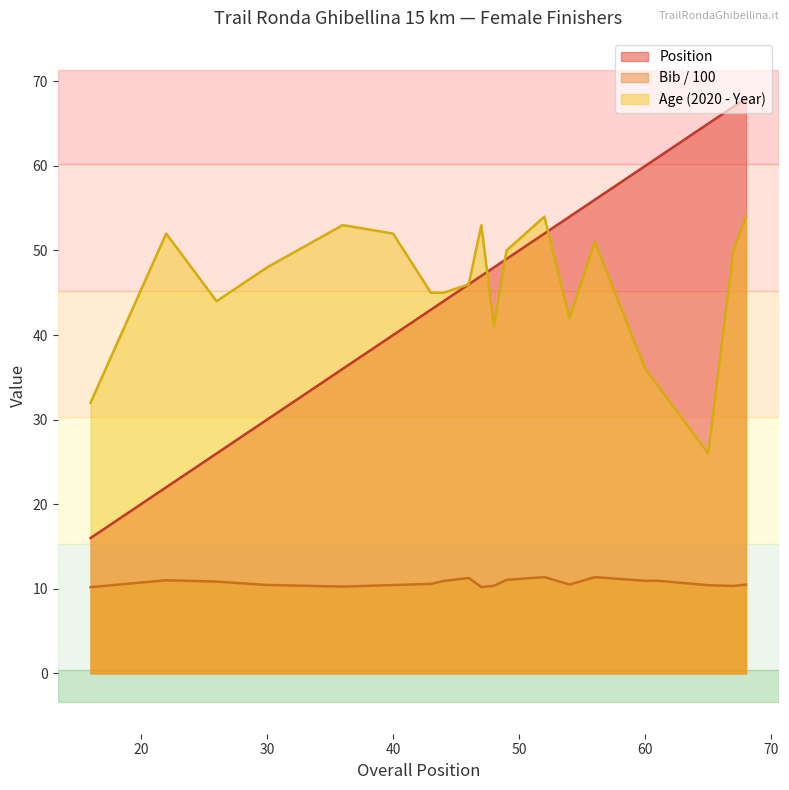

At which category does the chart reach its minimum across all series?

16